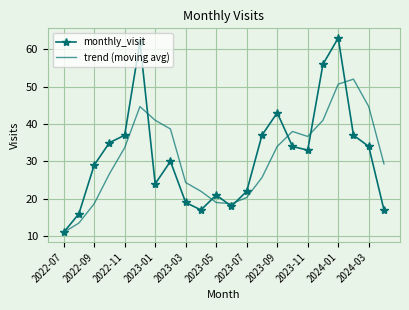

What is the lowest value of the trend (moving avg) series?

11.0